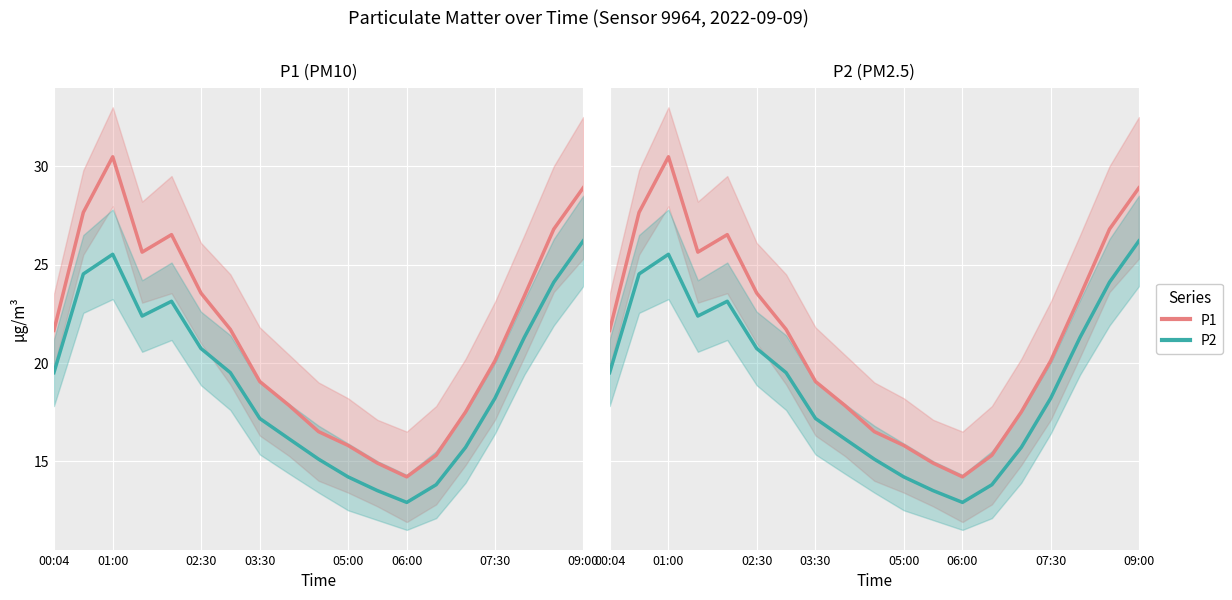

True or false: P1 and P2 cross at least once.

False